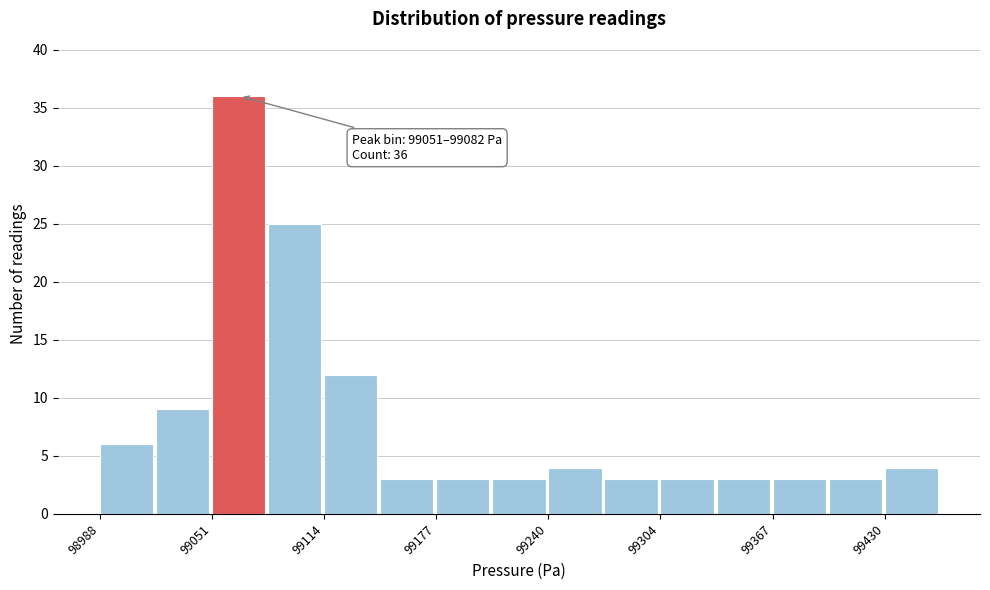

Around what value on the x-axis is the tallest bar? Give the approximate position of its centre, as read against the axis.

99070